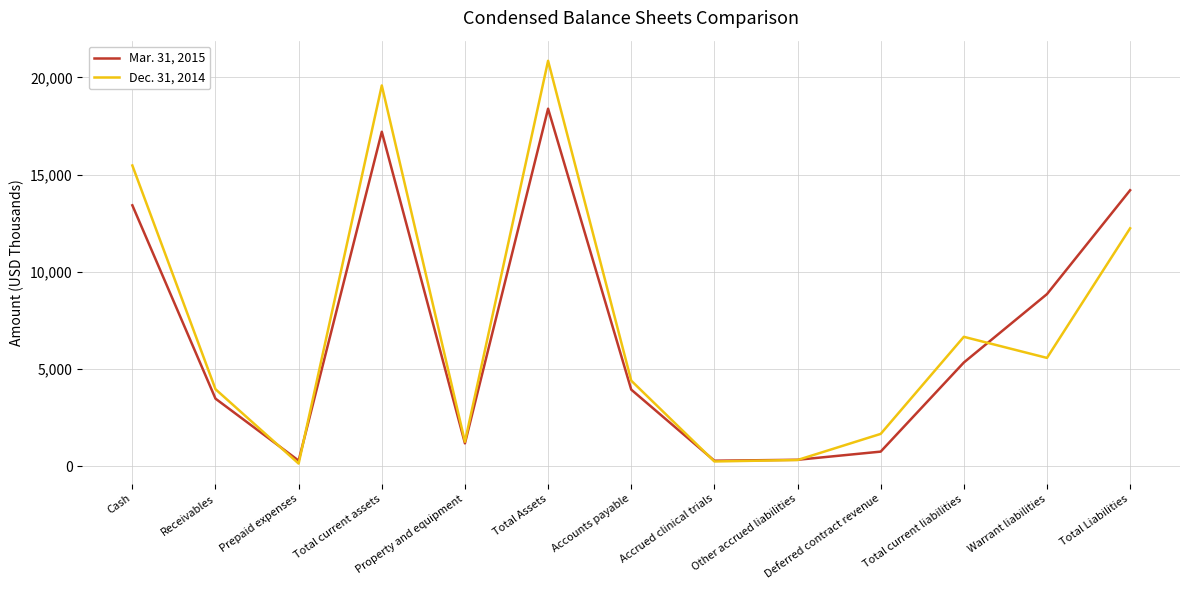

How many interior local peaks does the Mar. 31, 2015 series have?

2